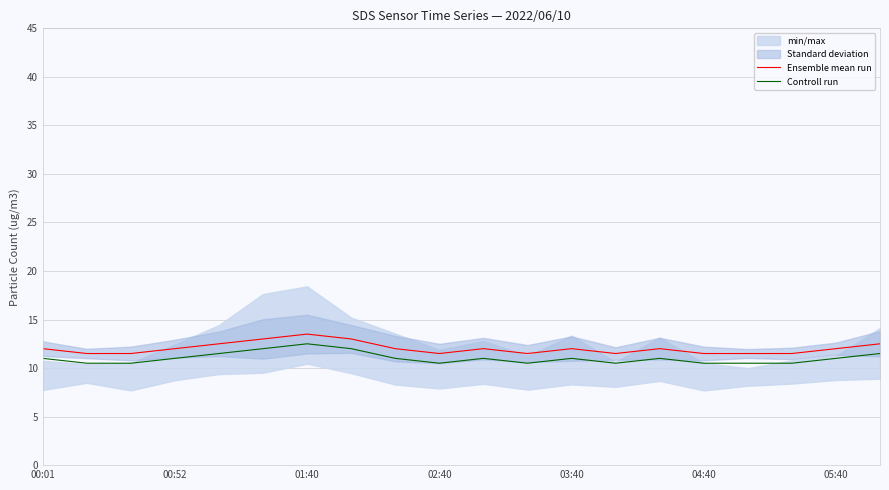

What is the sum of all Controll run values?

220.5